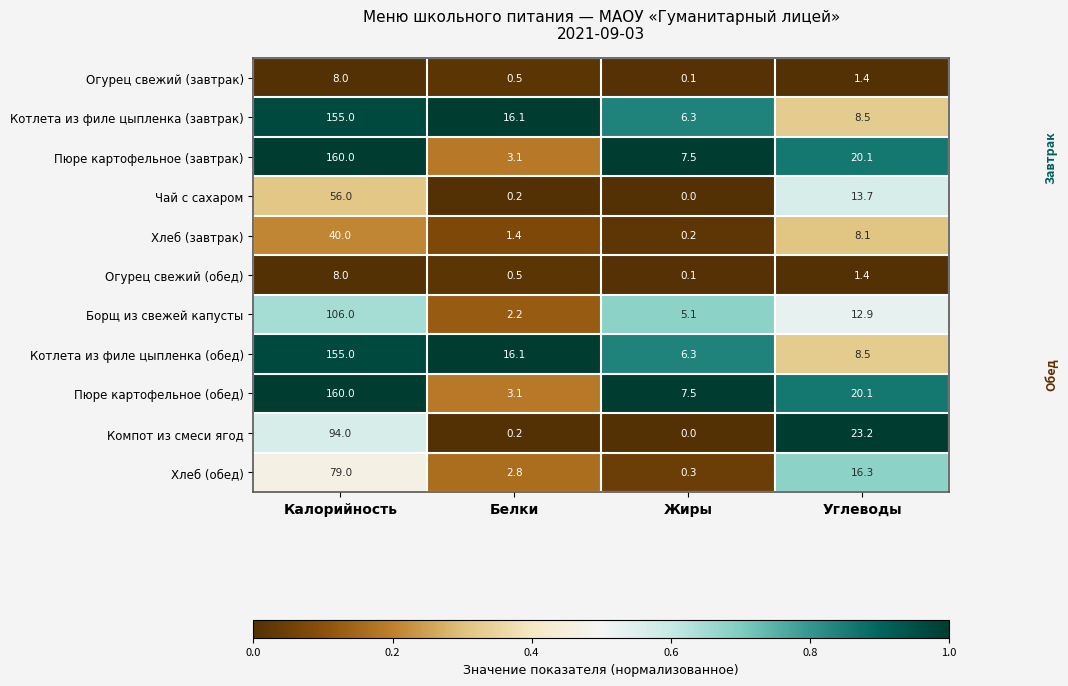

True or false: Пюре картофельное (завтрак) has a value of 160.0 at Калорийность.

True